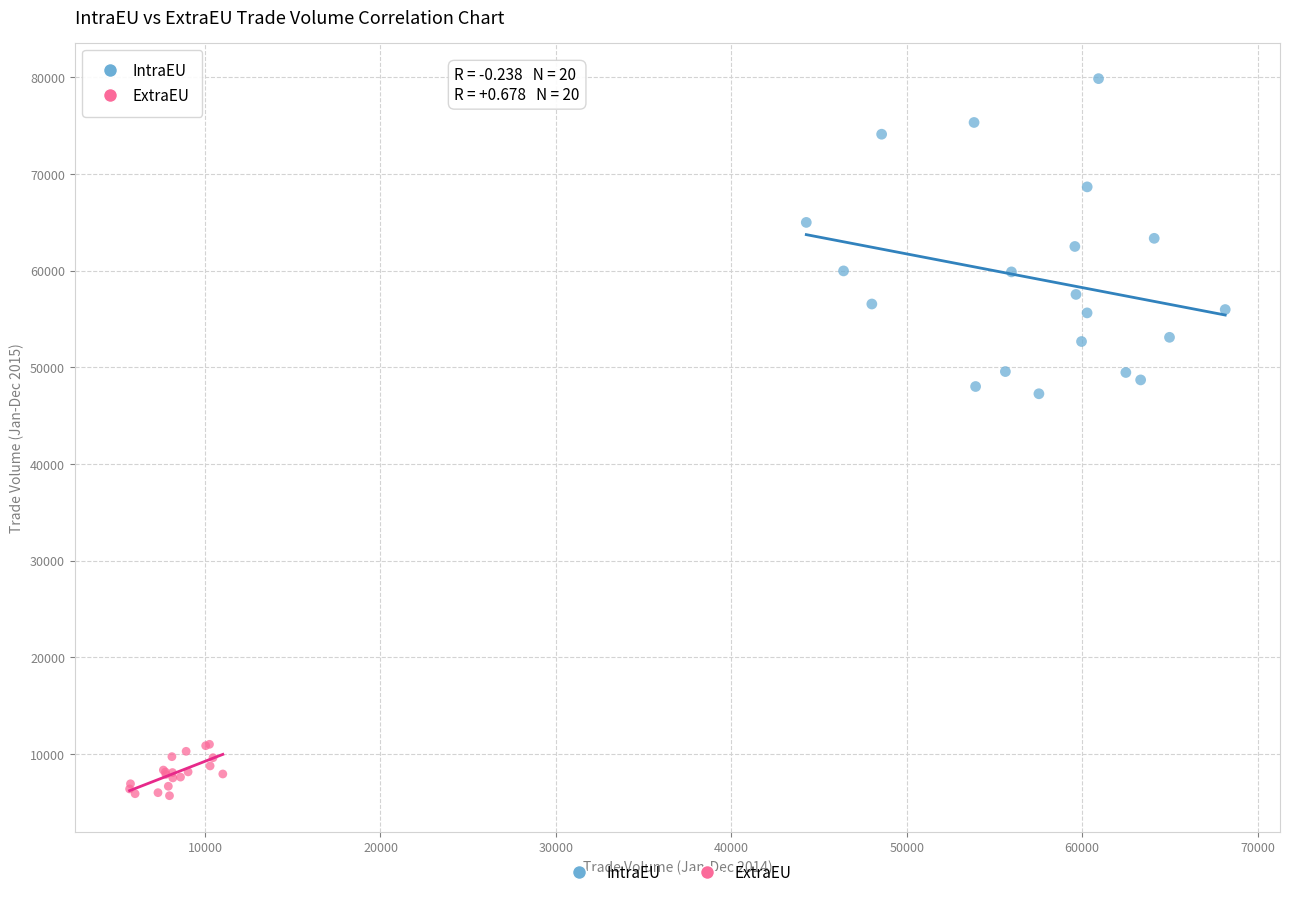

Which series reaches the minimum Y coordinate?

ExtraEU